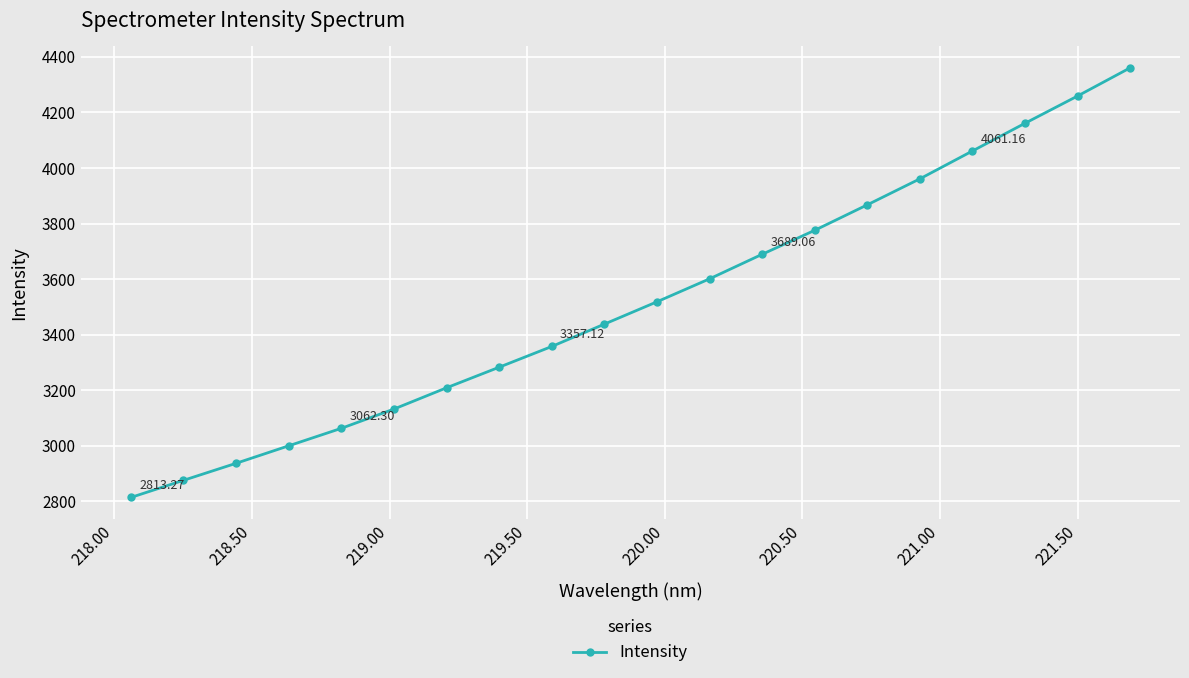

What is the difference between the second highest and minimum values?

1445.8